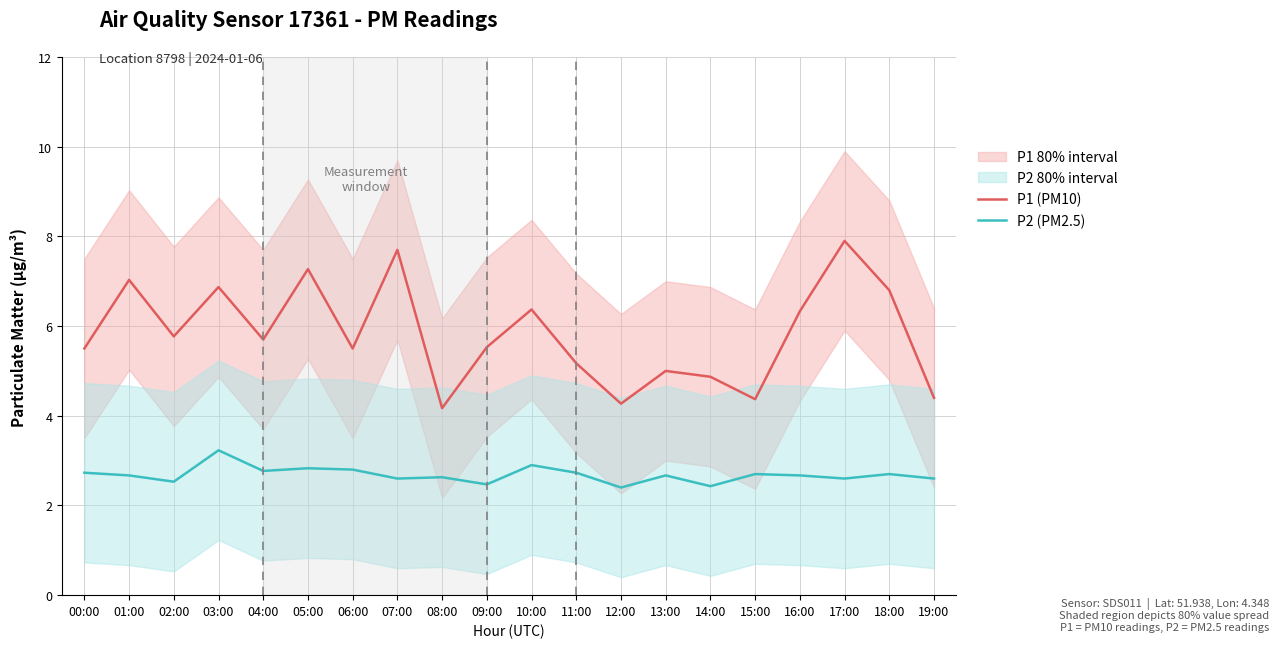

True or false: P1 (PM10) and P2 (PM2.5) cross at least once.

False